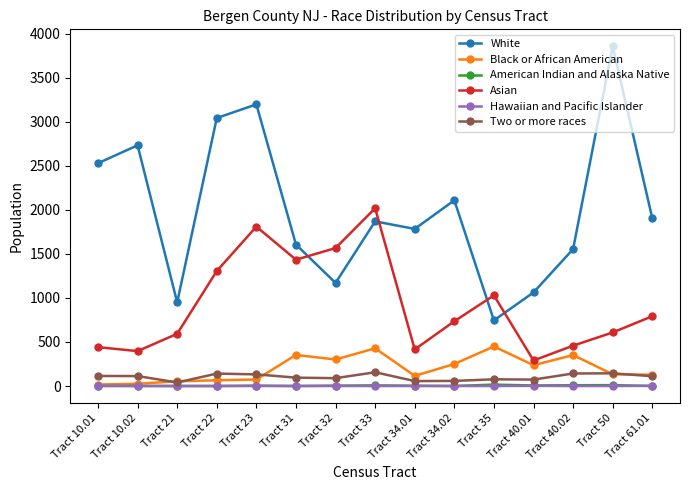

Which series has the largest total across all categories?

White